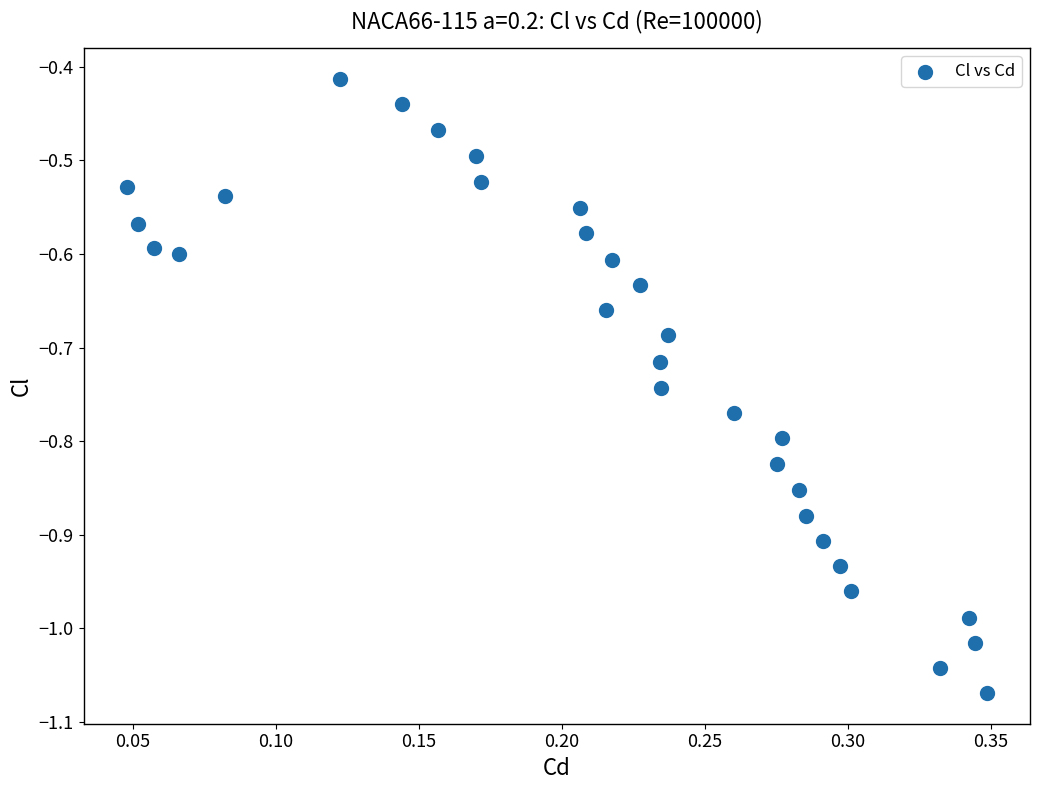

What is the range of Y values (max minus min)?

0.7